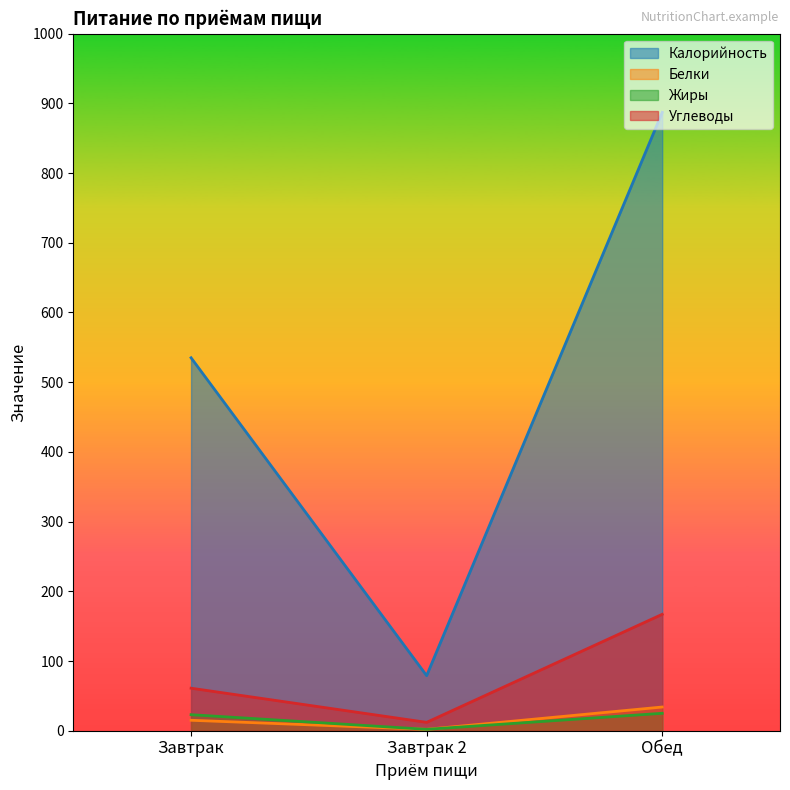

What are all the series names shown in the legend?

Калорийность, Белки, Жиры, Углеводы